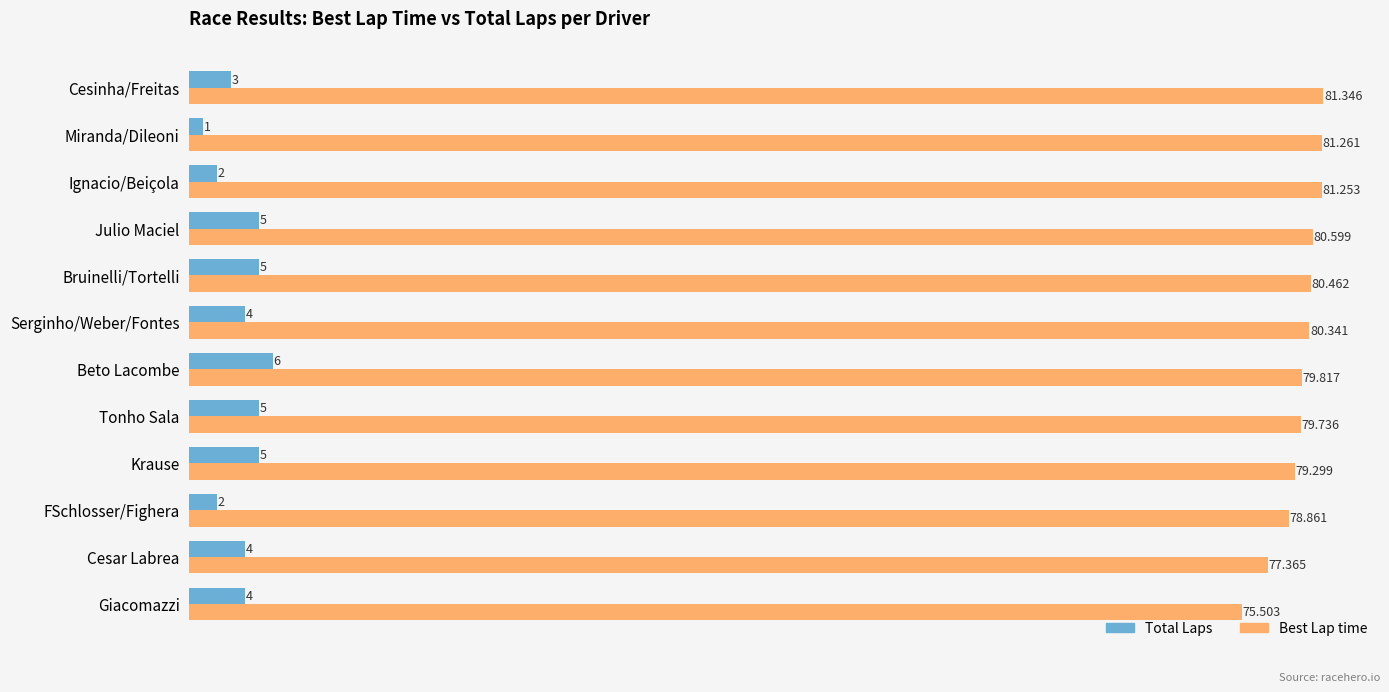

At which label is Best Lap time closest to 78?

Cesar Labrea